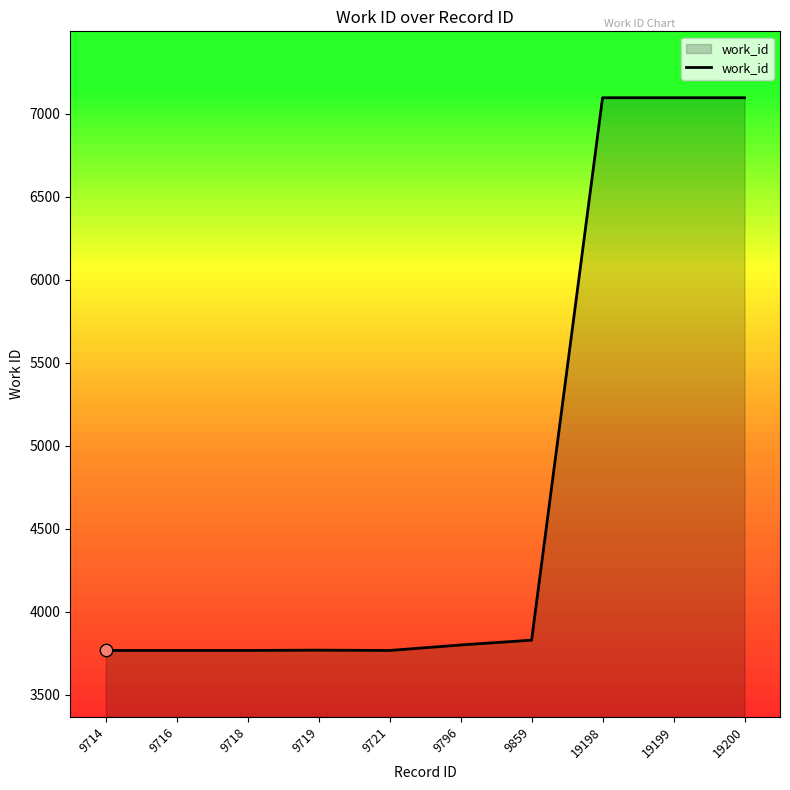

Which has a higher value, 19199 or 9796?

19199